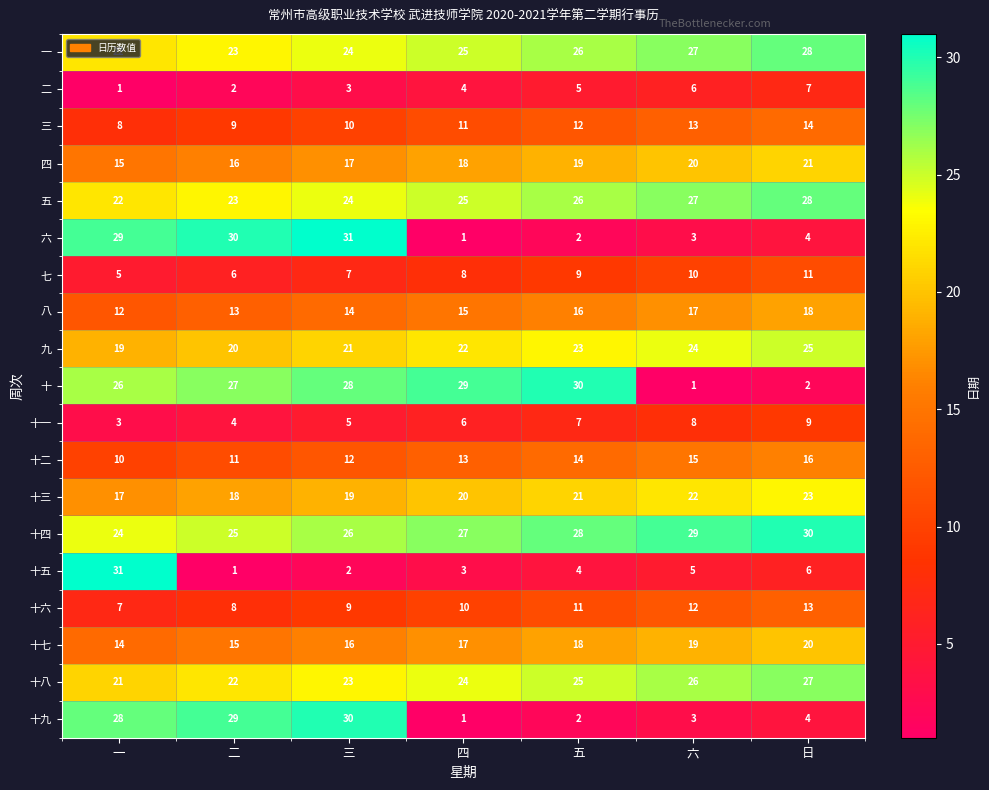

What is the maximum value shown in the chart?

31